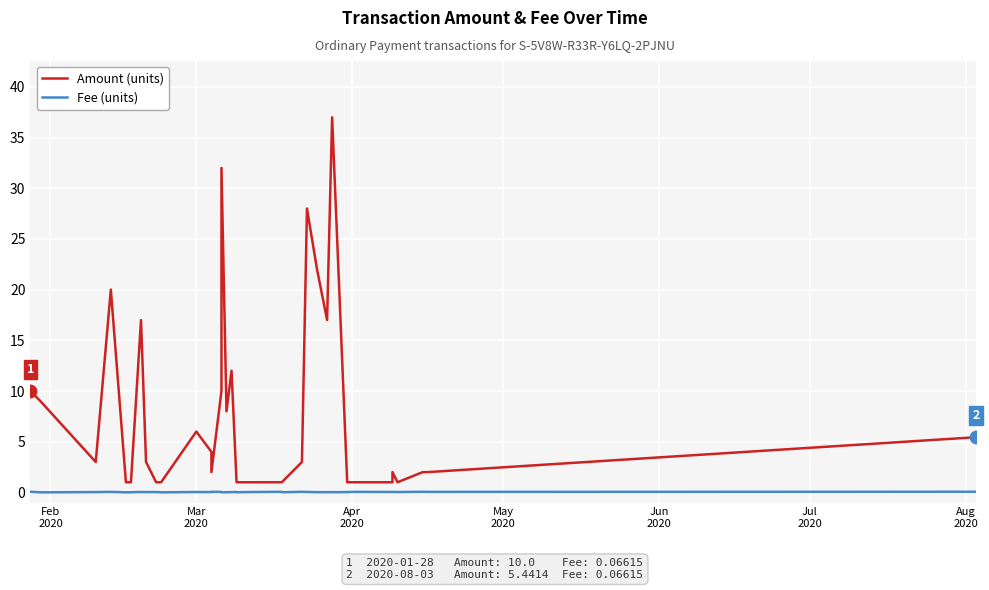

At how many categories does at least one series exceed 29?

2